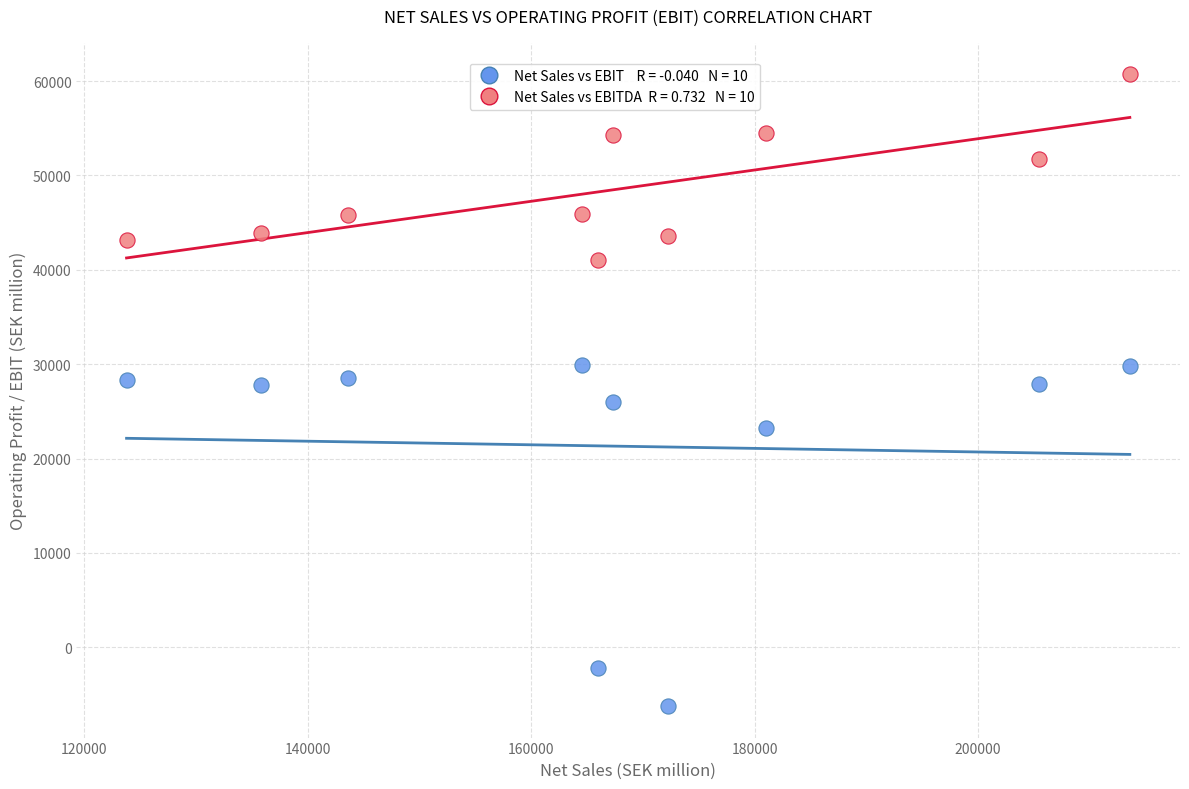

Across all data points, what is the range of X values (max minus min)?

89778